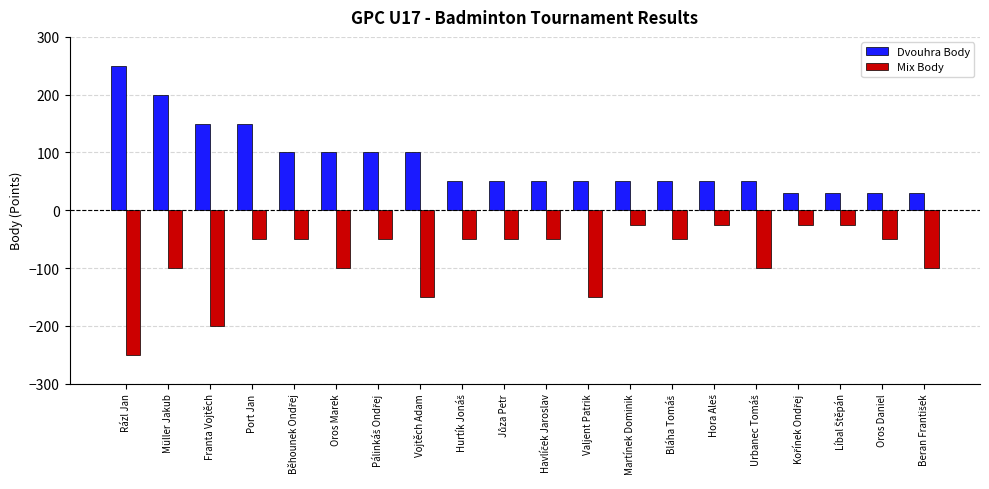

Rank the series by their maximum value, from lowest to highest.

Mix Body, Dvouhra Body